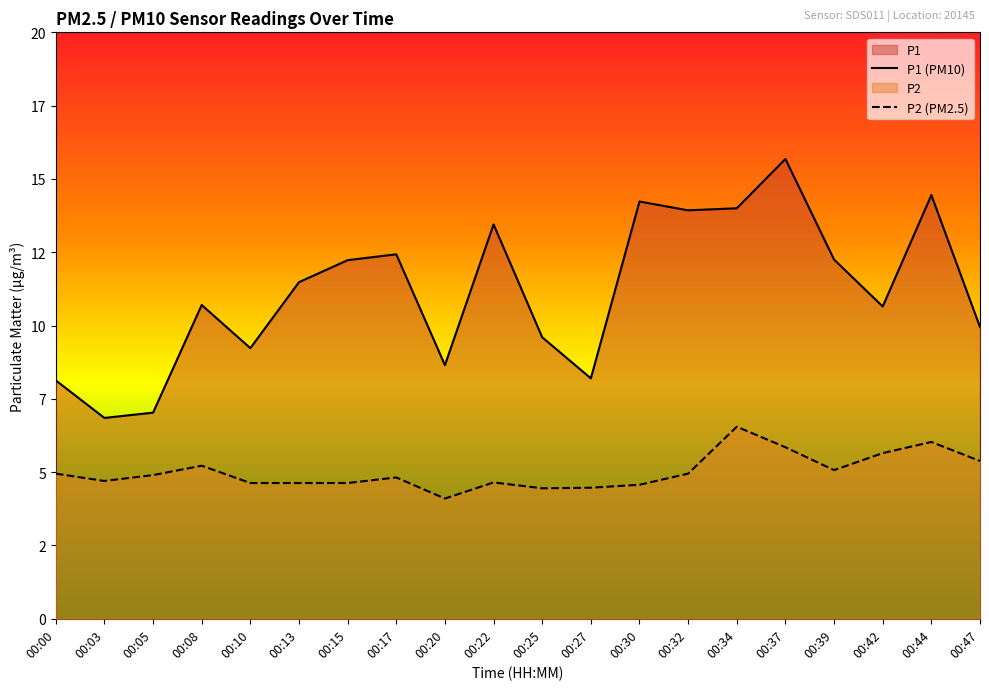

What is the approximate value of P2 at 00:08?

5.2